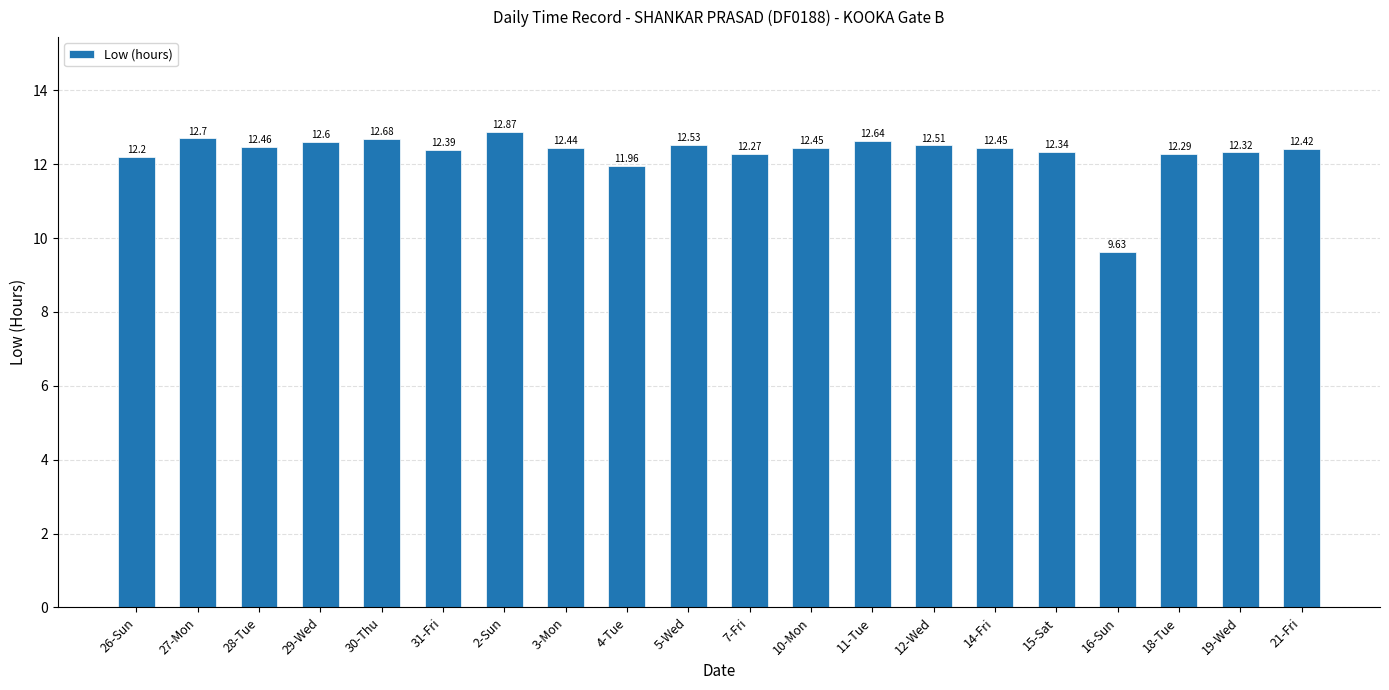

The value at 5-Wed is 3.9. True or false?

False